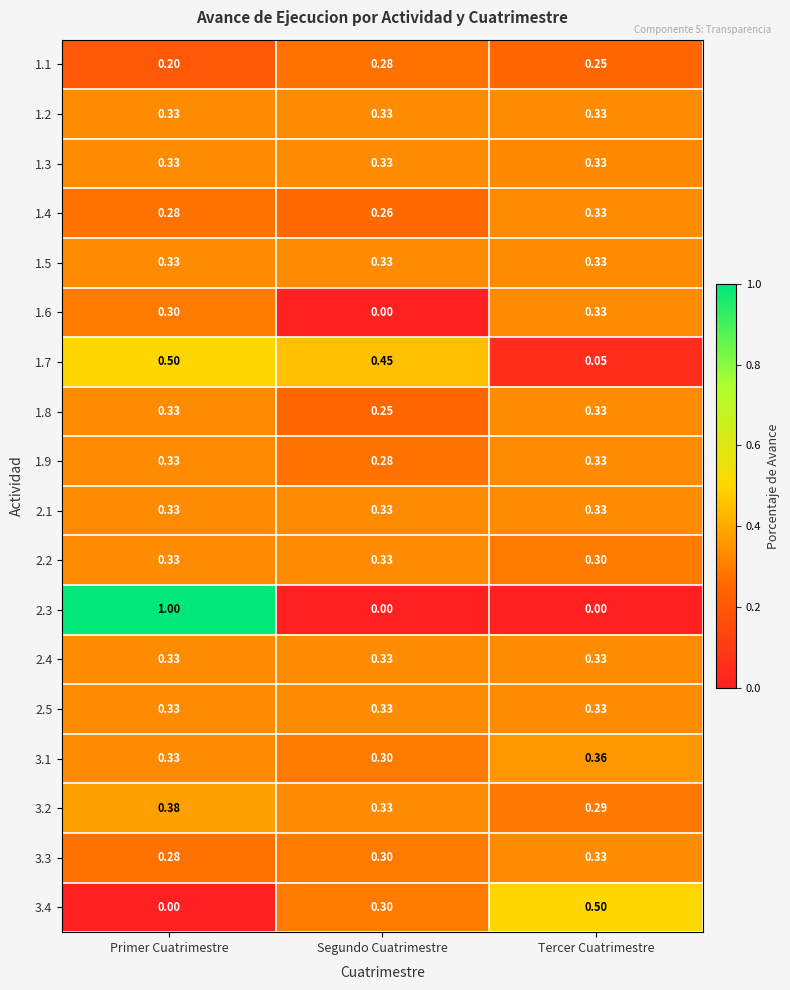

Rank the categories by 1.4 value from lowest to highest.

Segundo Cuatrimestre, Primer Cuatrimestre, Tercer Cuatrimestre